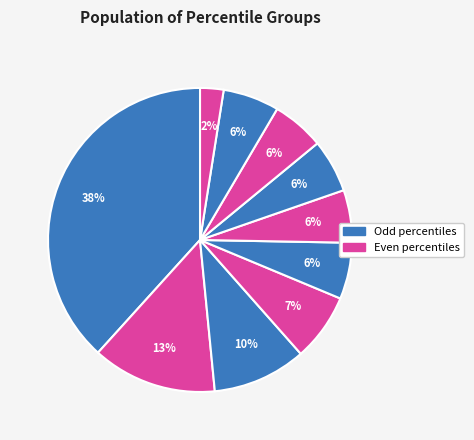

To the nearest percent, what is the average slice percentage?

10%